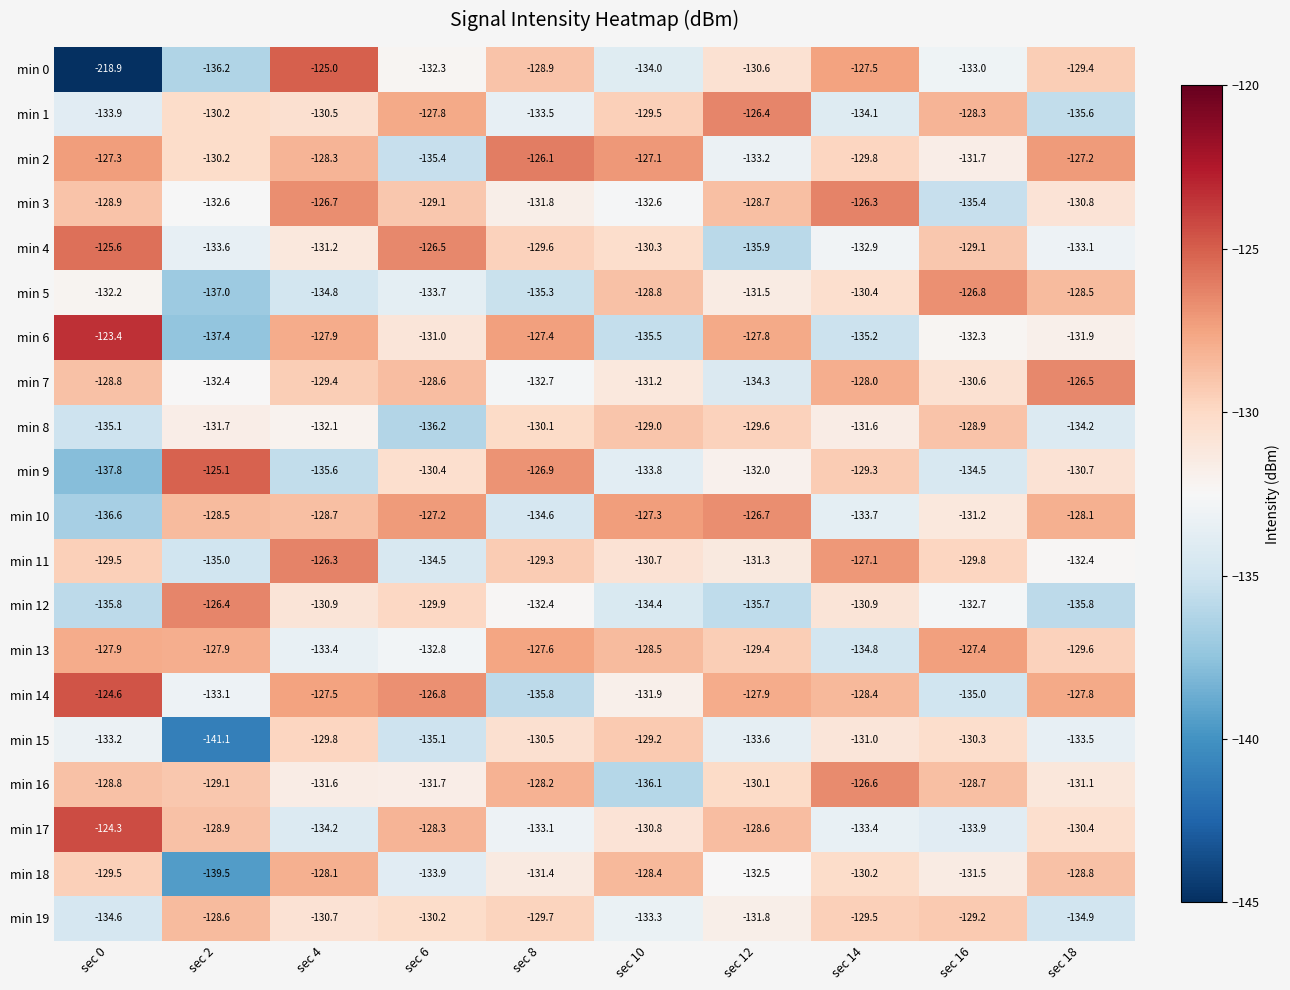

Which category has the lowest value across all series?

sec 0